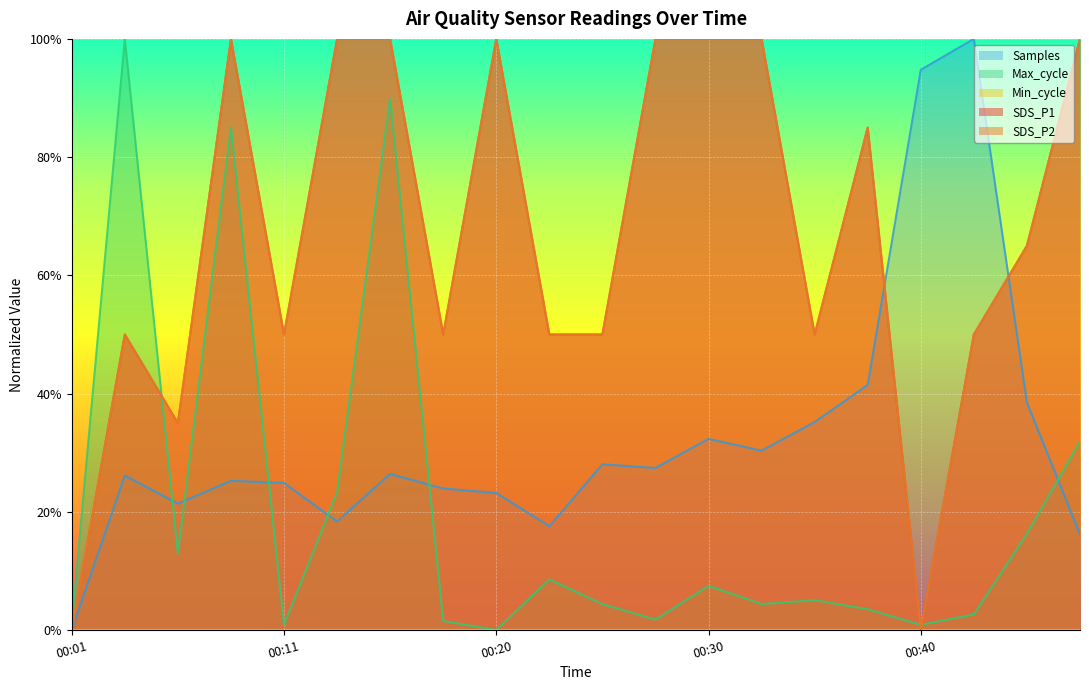

What is the sum of all Max_cycle values?

4.0